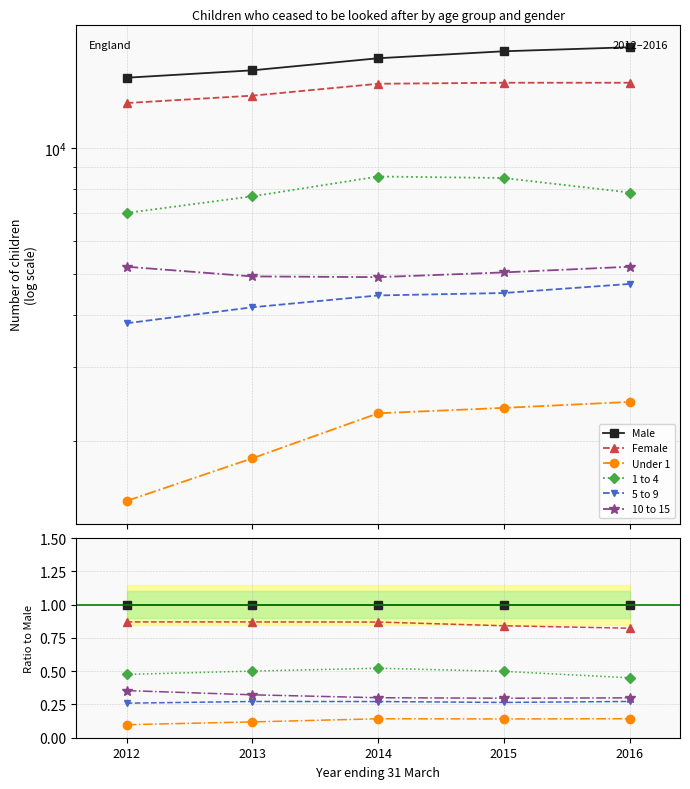

Is it true that Male equals 1.4 at 2015?

False